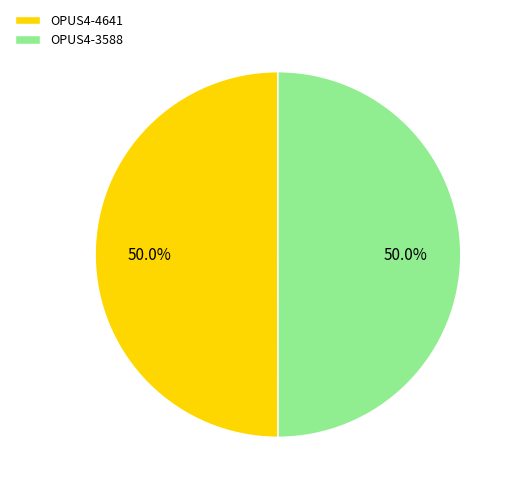

Approximately how many times larger is the value at OPUS4-4641 compared to OPUS4-3588?

1.0